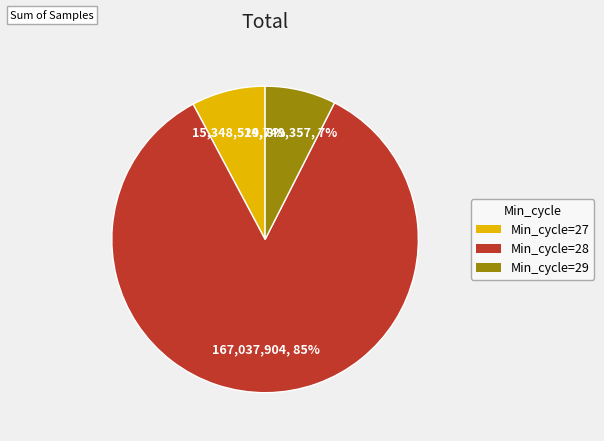

To the nearest percent, what is the average slice percentage?

33%